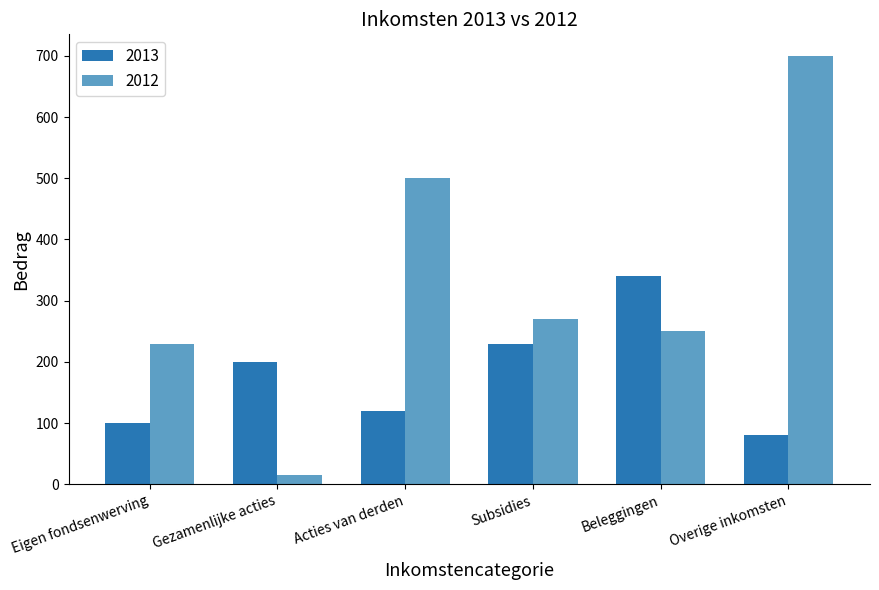

Is the value of 2013 at Beleggingen greater than the value of 2012 at Overige inkomsten?

No